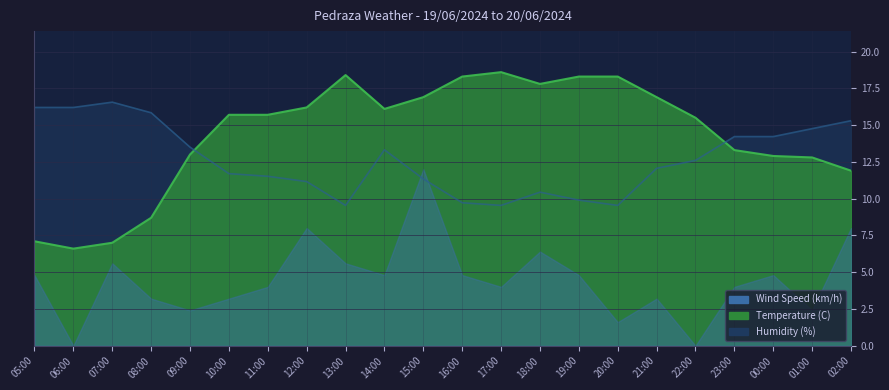

What is the approximate value of Humidity (%) at 11:00?

11.5